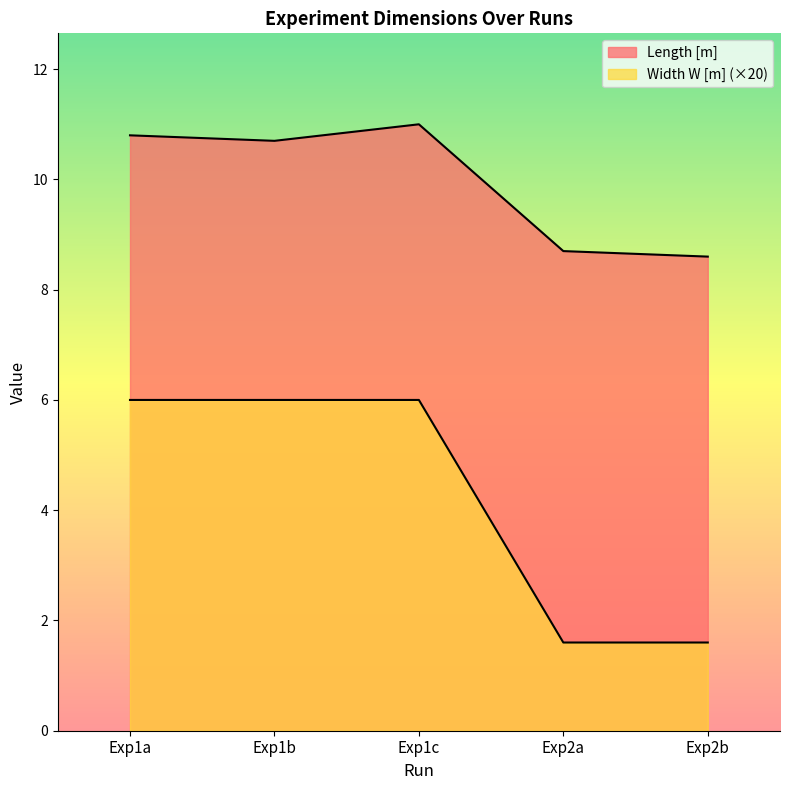

Where does the Length [m] series first go above 10?

Exp1a